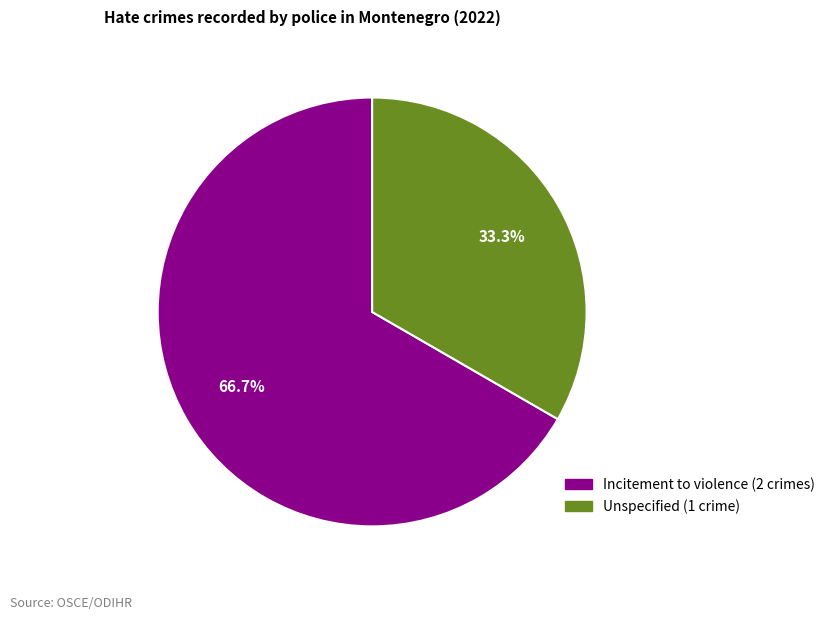

Count the number of slices in the pie.

2